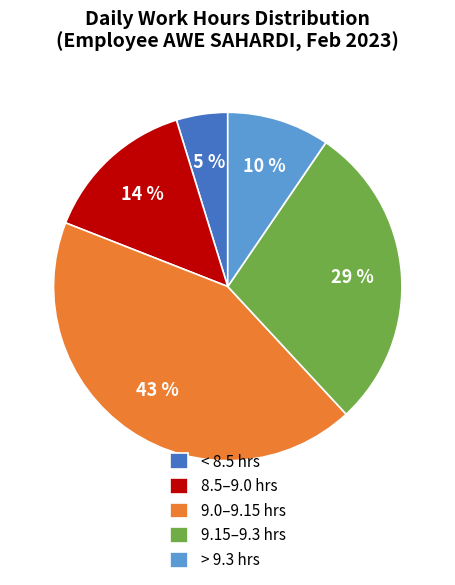

How many slices are in this pie chart?

5